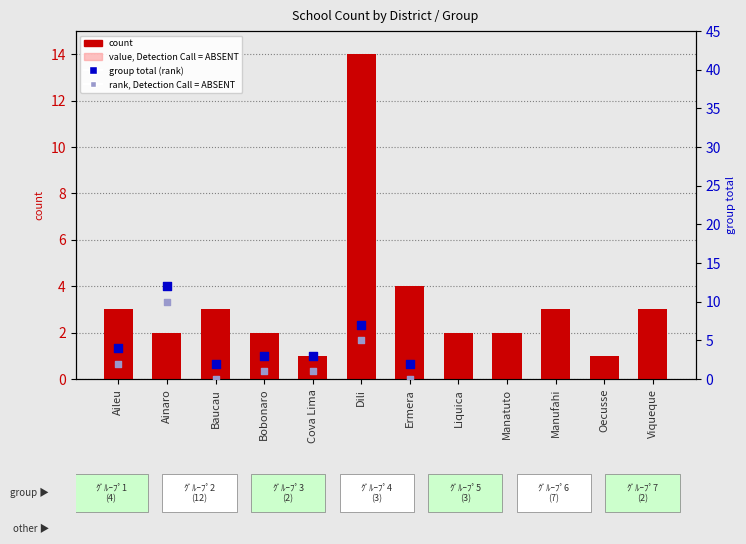

What is the ratio of the value at Aileu to the value at Manatuto?

1.5